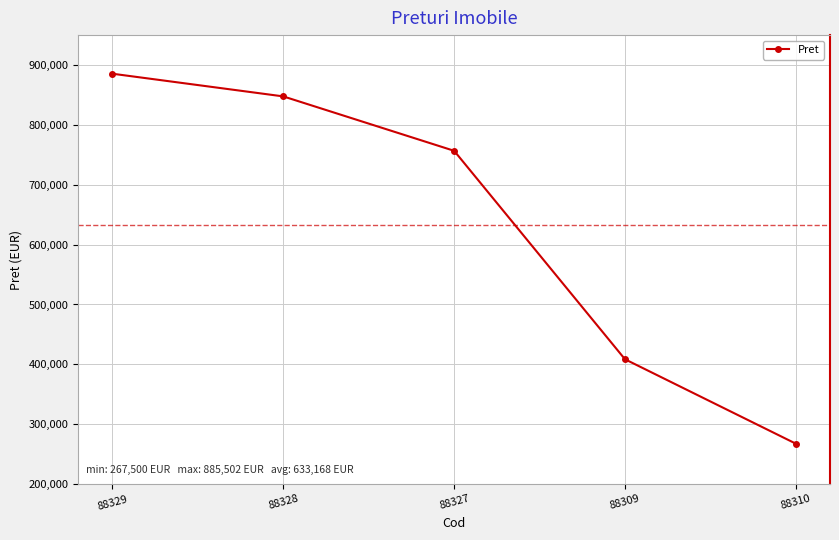

Reading right to left, extract all data points from this chart.

88310=267500	88309=408500	88327=756728	88328=847612	88329=885502